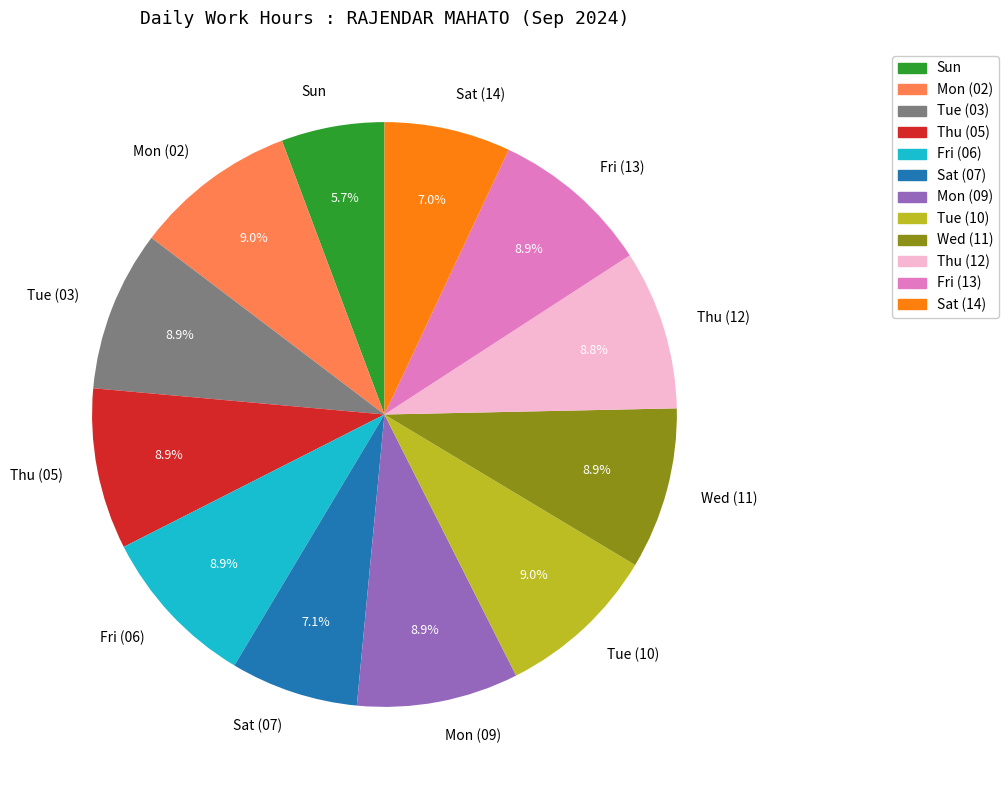

Which slice is the smallest?

Sun